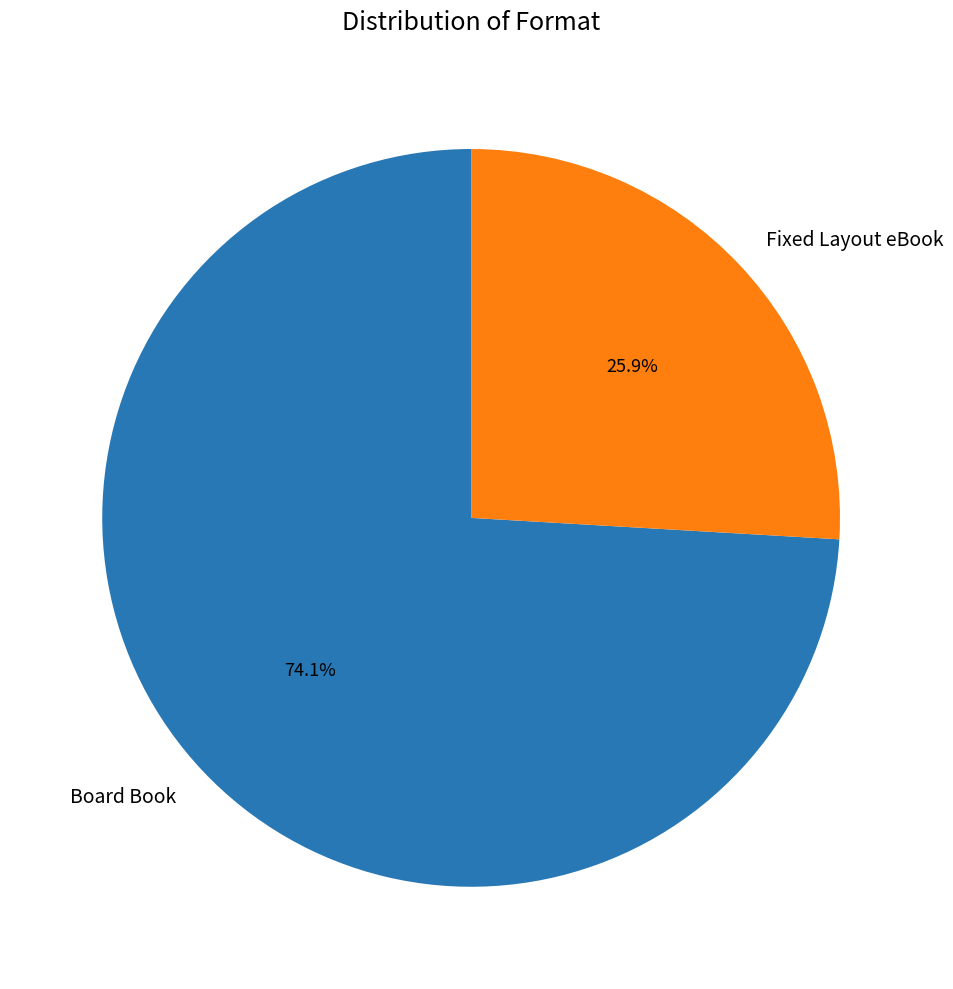

Is it true that Fixed Layout eBook is 37% of the pie?

False